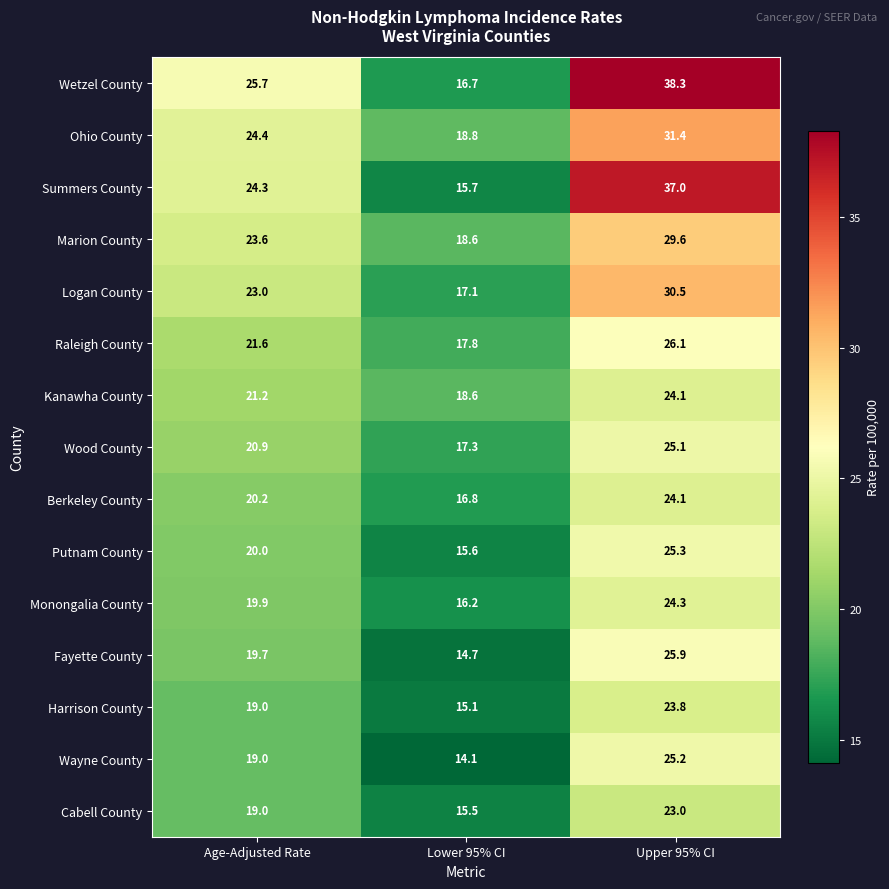

What is the spread (max minus min) of values at Age-Adjusted Rate?

6.7